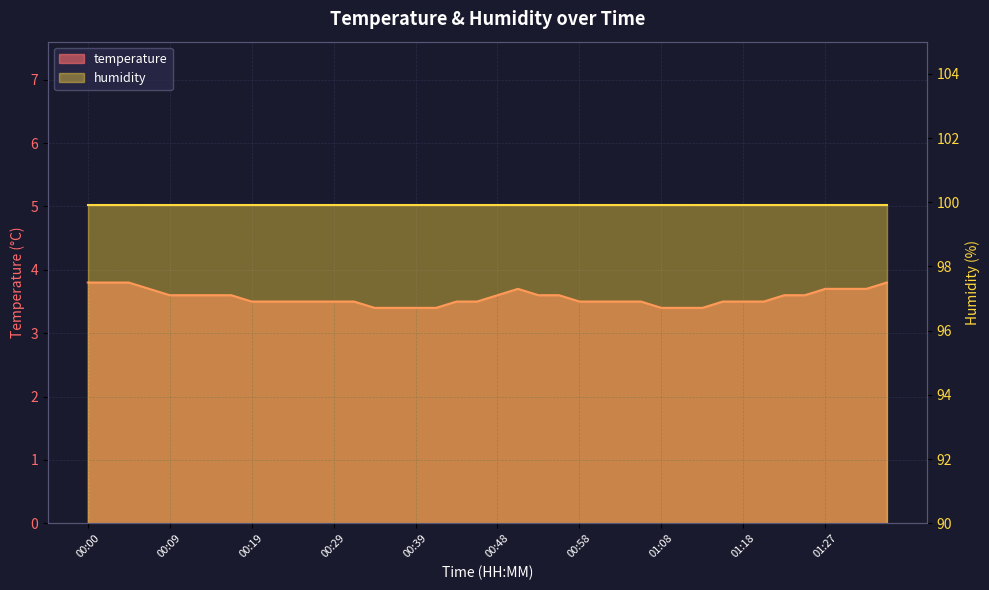

Approximately how many times larger is the value at 00:39 compared to 00:00?

0.9